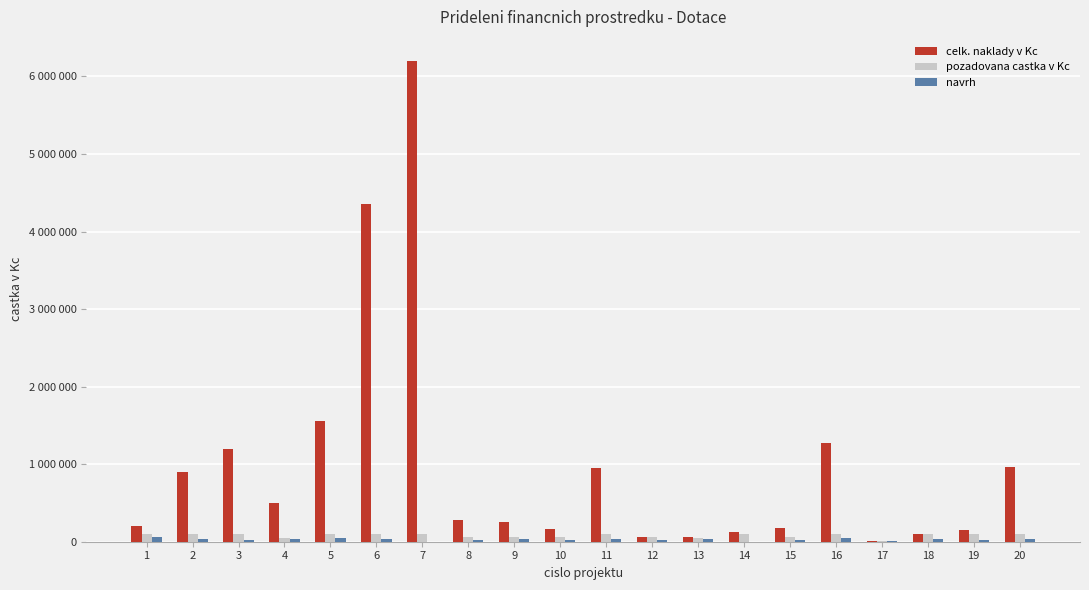

What is the value of the celk. naklady v Kc bar at the 9th from the left?

260000